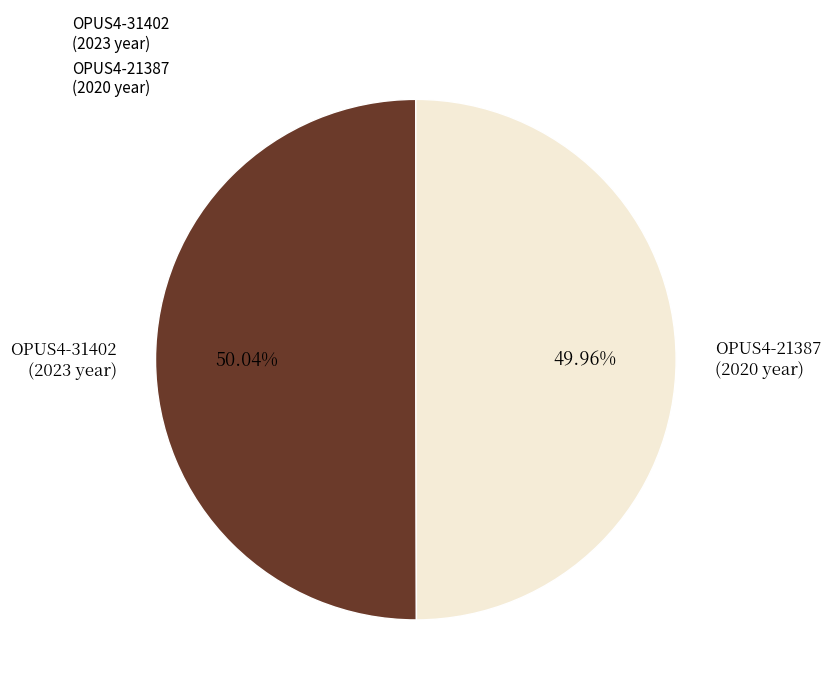

What is the ratio of the value at OPUS4-21387 to the value at OPUS4-31402?

1.0